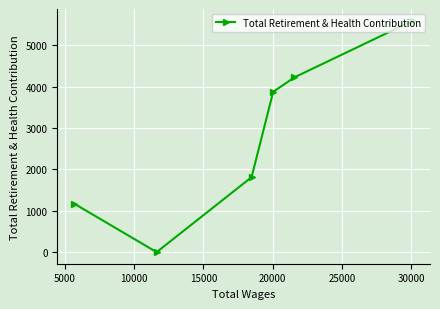

What is the maximum value shown in the chart?

5602